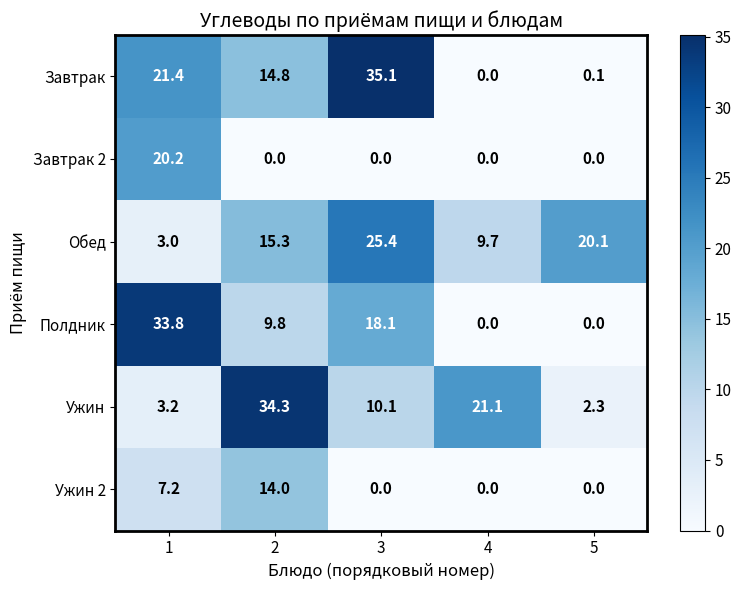

What is the difference between the highest and lowest values at 3?

35.1